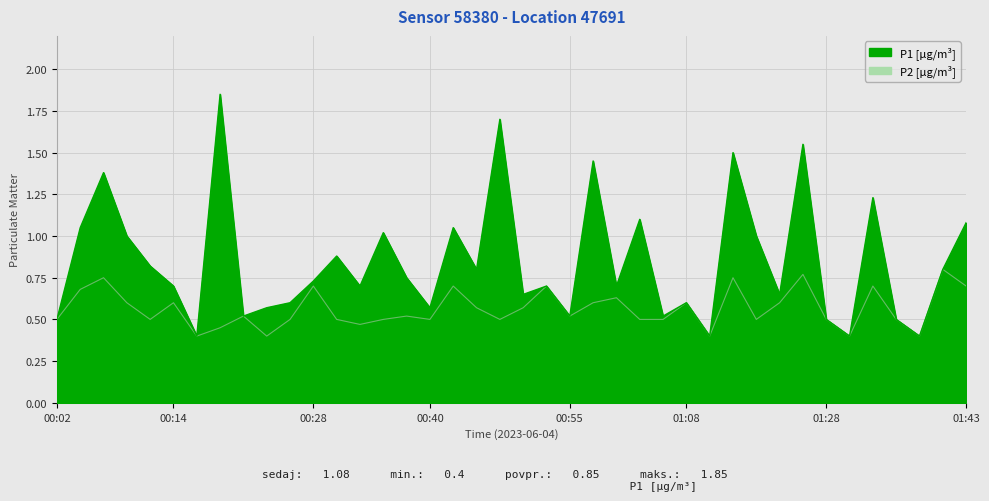

At how many categories does at least one series exceed 0?

40